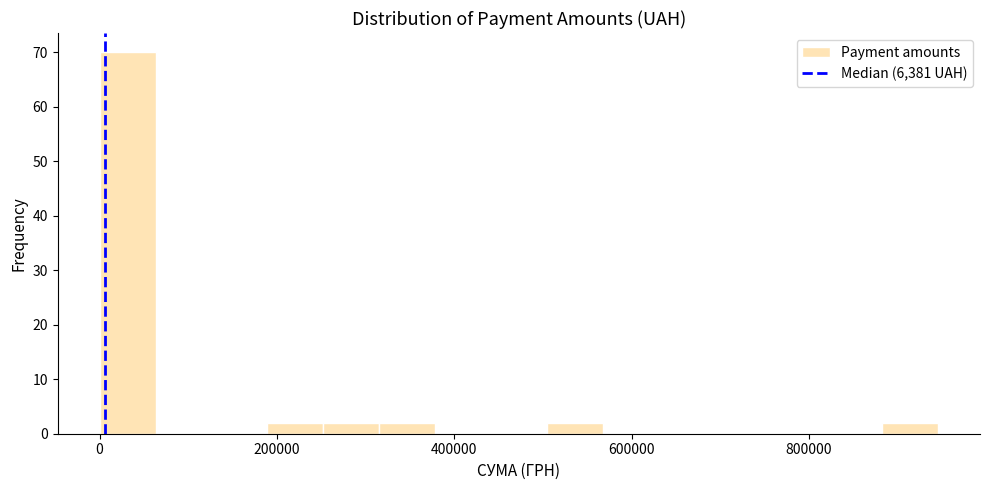

Around what value on the x-axis is the tallest bar? Give the approximate position of its centre, as read against the axis.

40000